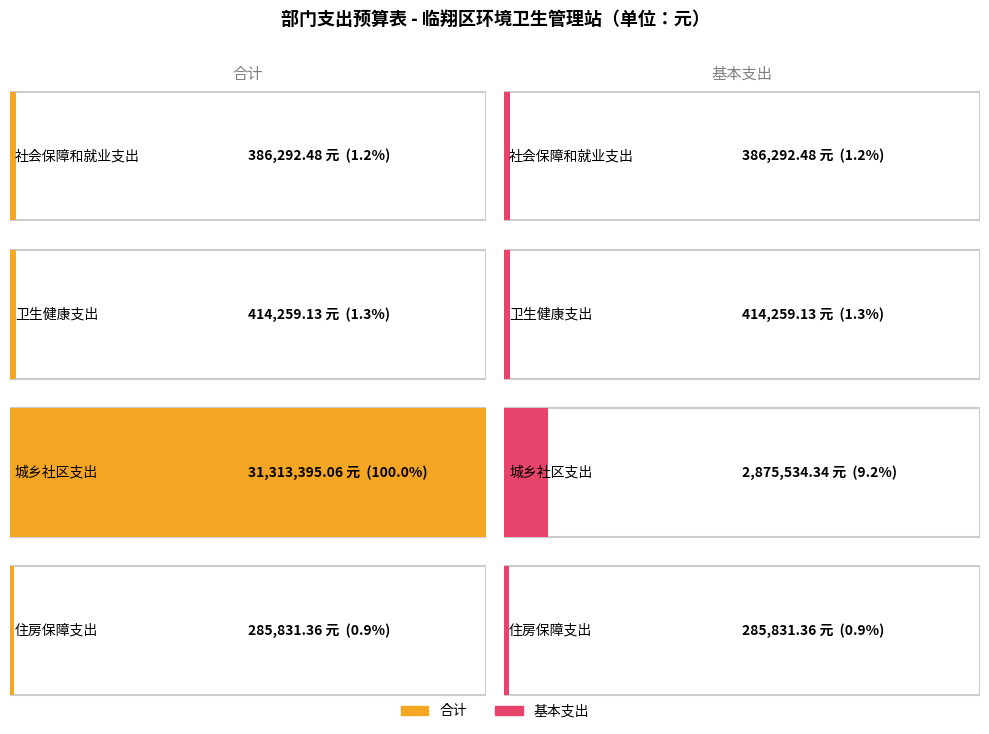

What is the label of the 2nd bar from the left?

卫生健康支出